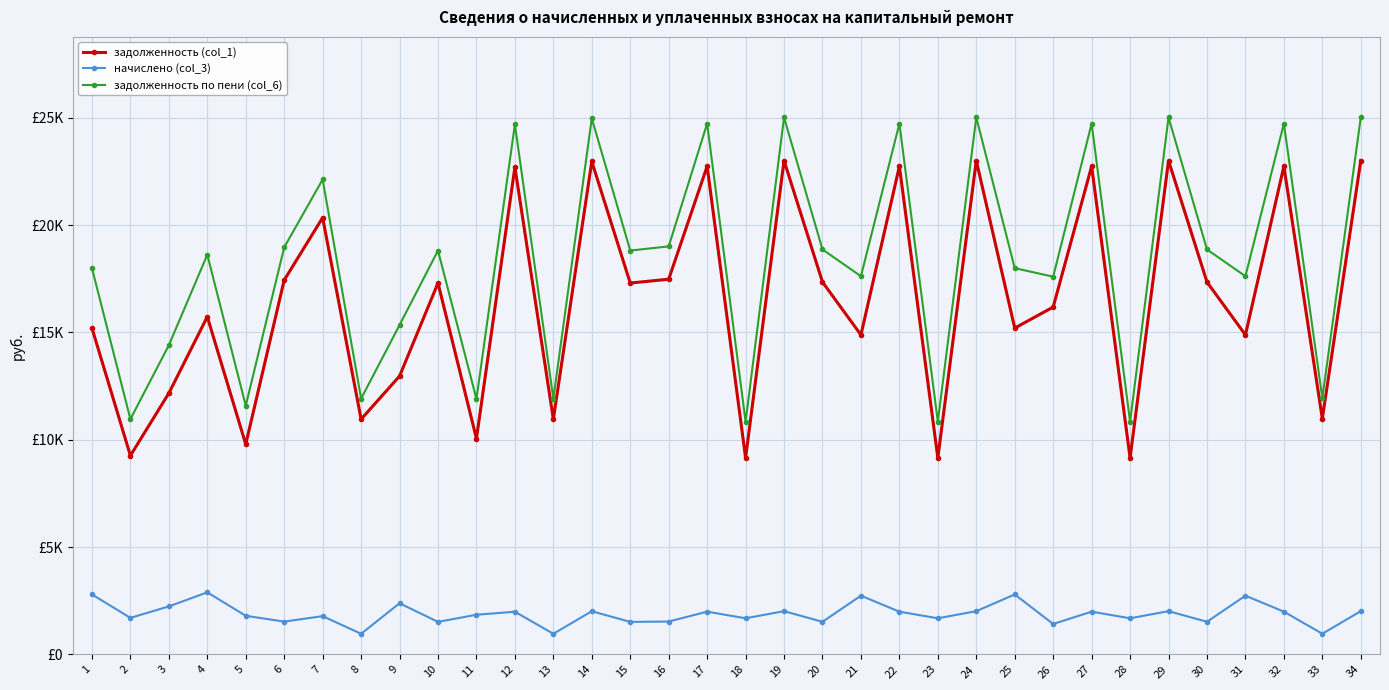

Does the chart have visible grid lines?

Yes